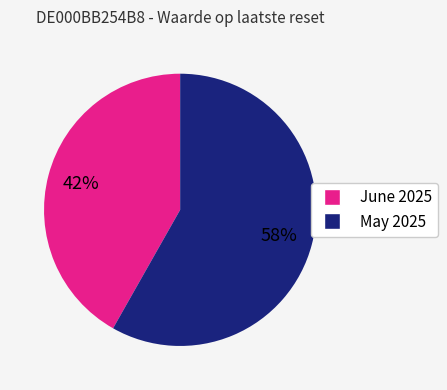

Is there any slice that represents more than half of the pie?

Yes